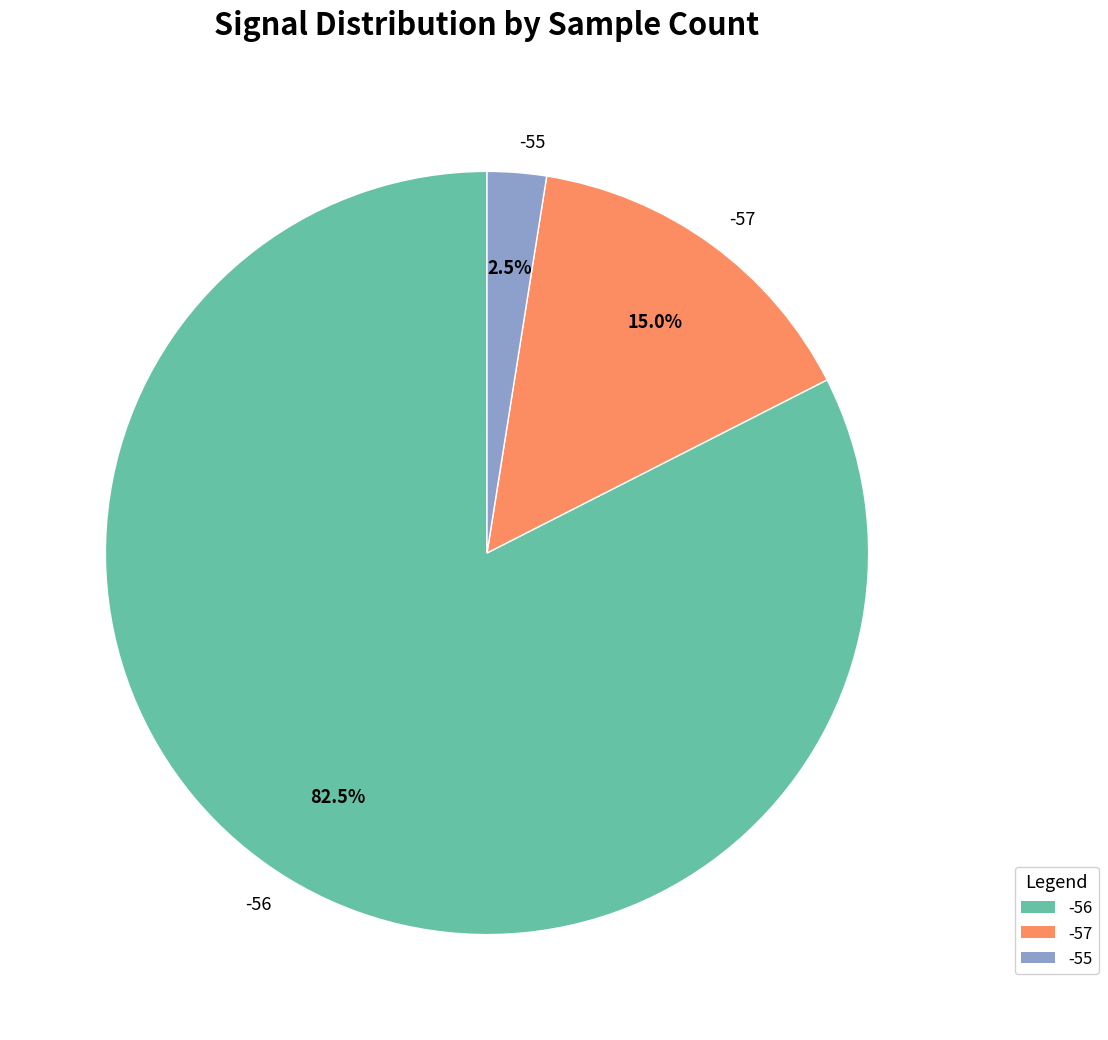

Which category has the smallest portion of the pie?

-55